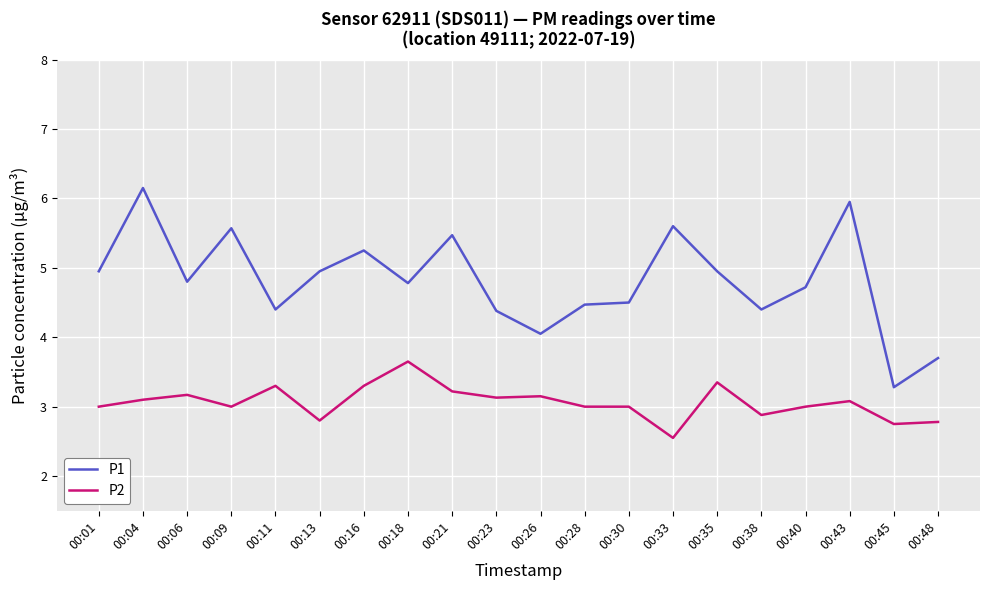

True or false: P2 and P1 intersect in this chart.

False